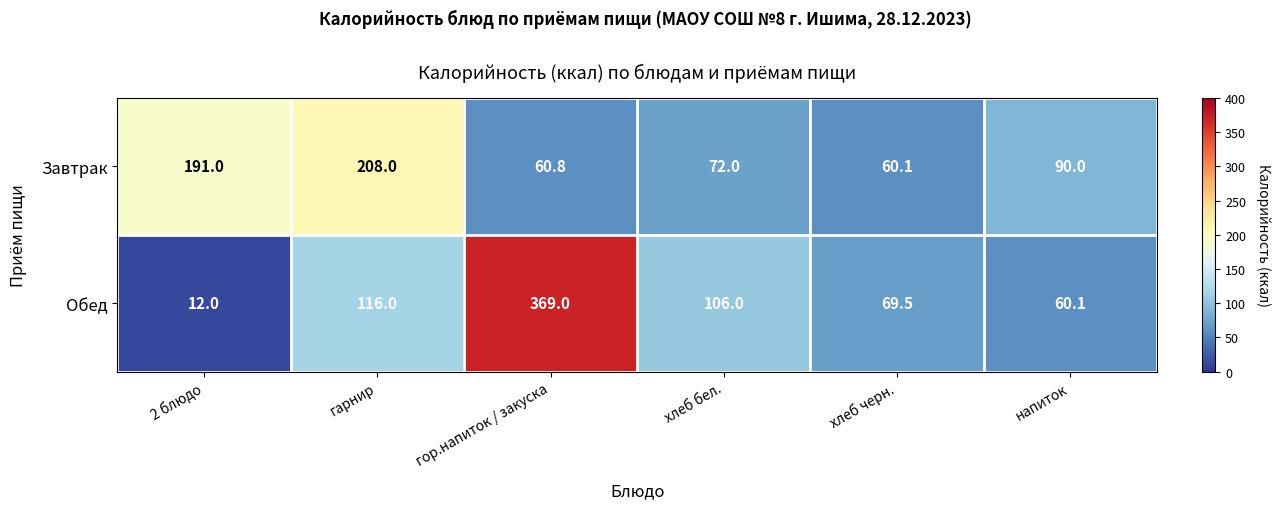

What is the average value of the Обед series?

122.1